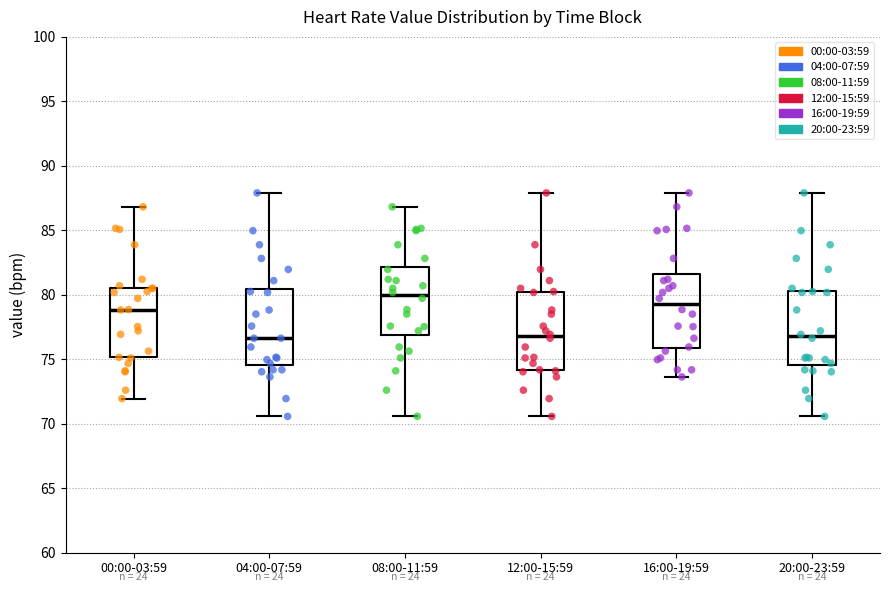

Reading left to right, read every box against the y-axis: the position of its median line, the range the box covers, and the ends of its whiskers. The values are not printed on the chart, so give them approximately, as read against the axis.

00:00-03:59: median 79.0, box 75.0 to 80.5, whiskers 72.0 to 87.0
04:00-07:59: median 76.5, box 74.5 to 80.5, whiskers 70.5 to 88.0
08:00-11:59: median 80.0, box 77.0 to 82.0, whiskers 70.5 to 87.0
12:00-15:59: median 77.0, box 74.0 to 80.0, whiskers 70.5 to 88.0
16:00-19:59: median 79.5, box 76.0 to 81.5, whiskers 73.5 to 88.0
20:00-23:59: median 77.0, box 74.5 to 80.5, whiskers 70.5 to 88.0